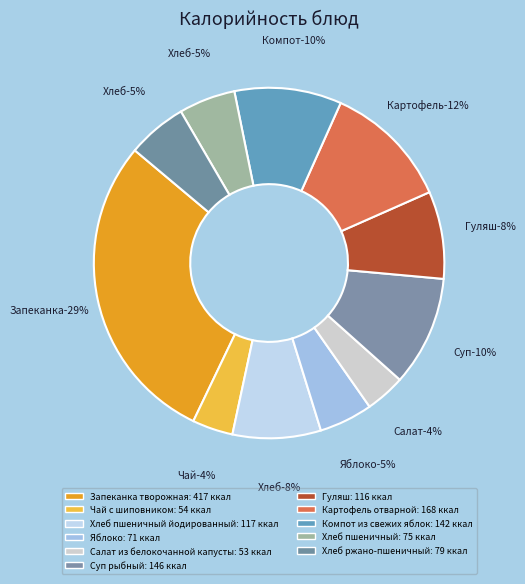

To the nearest percent, what is the average slice percentage?

9%